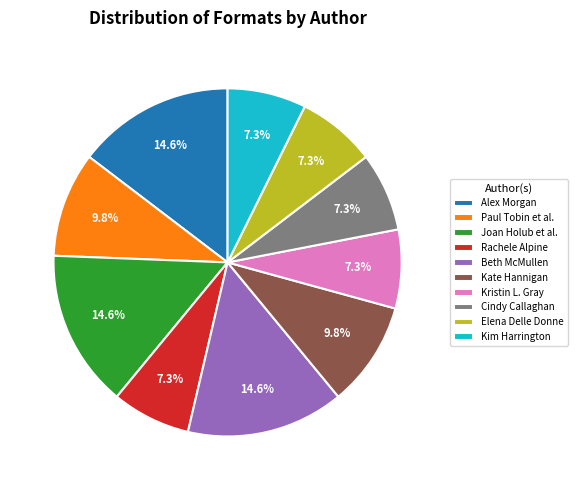

Approximately how many times larger is the value at Joan Holub et al. compared to Alex Morgan?

1.0